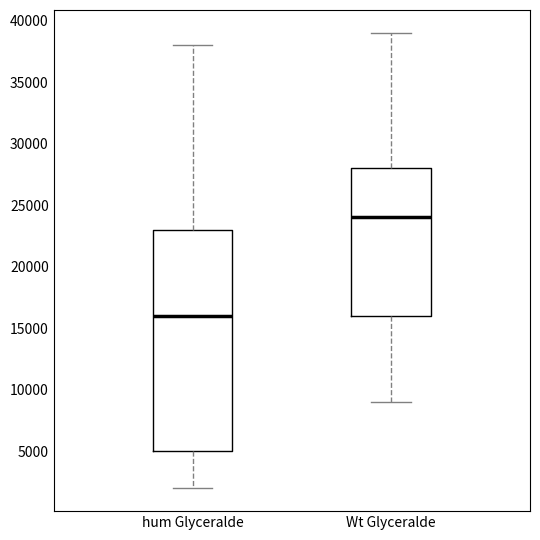

Which box is the tallest, from its lower edge to its upper edge?

hum Glyceralde